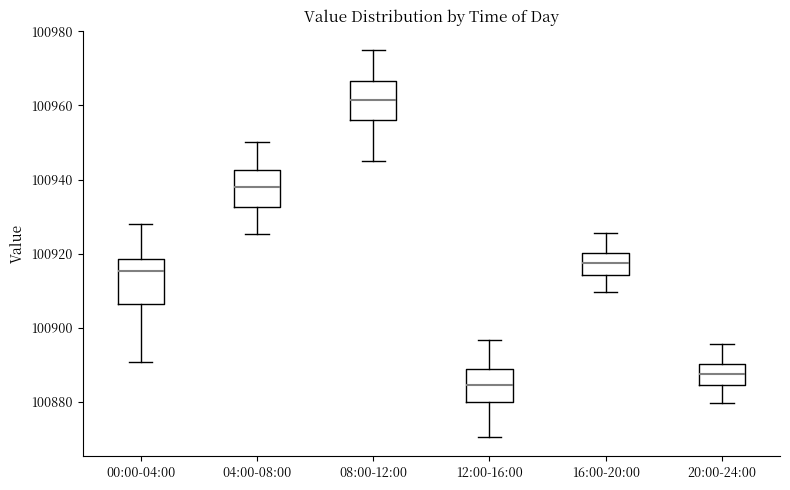

Which box has the lowest median line?

12:00-16:00